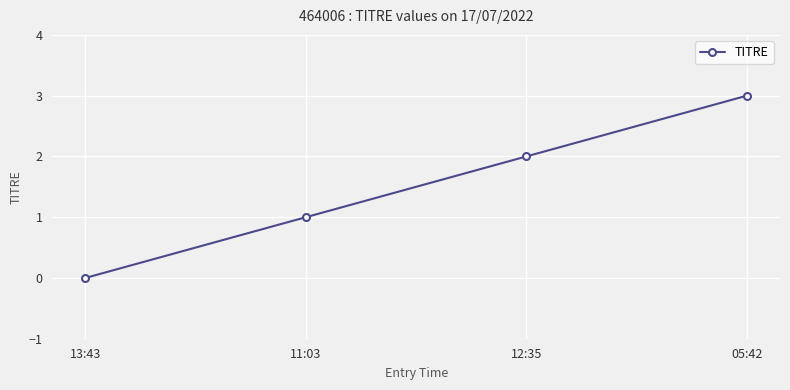

Rank the categories by value from lowest to highest.

13:43, 11:03, 12:35, 05:42